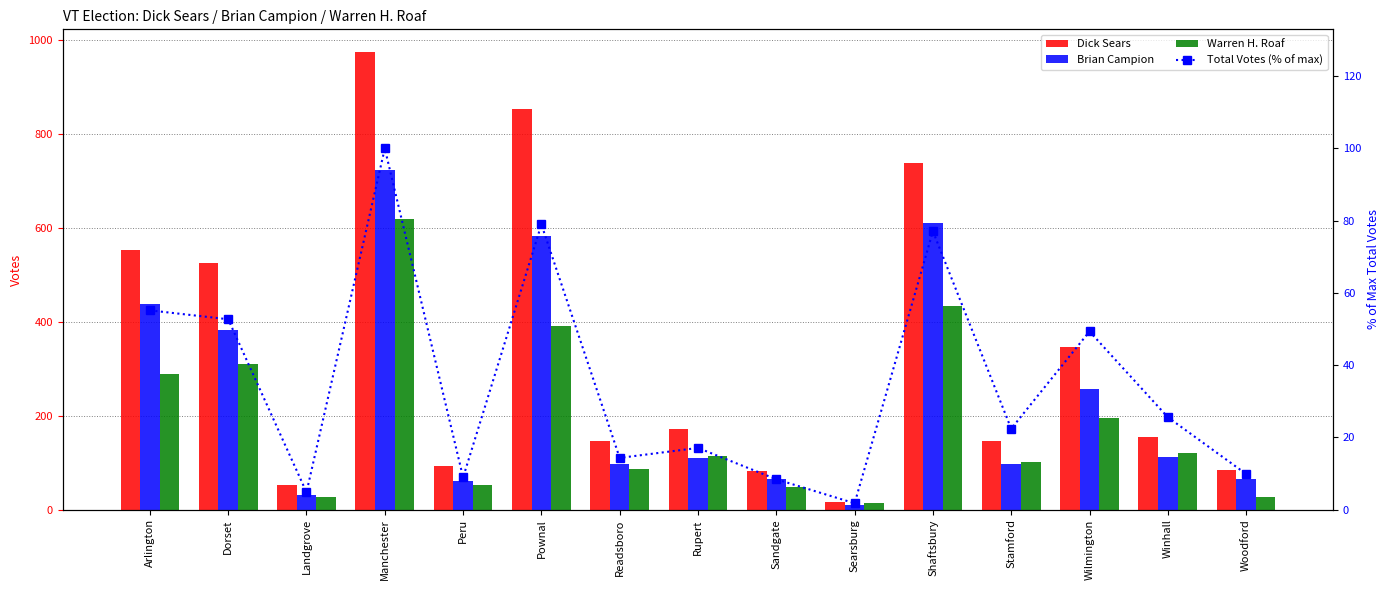

What is the spread (max minus min) of values at Arlington?

496.8